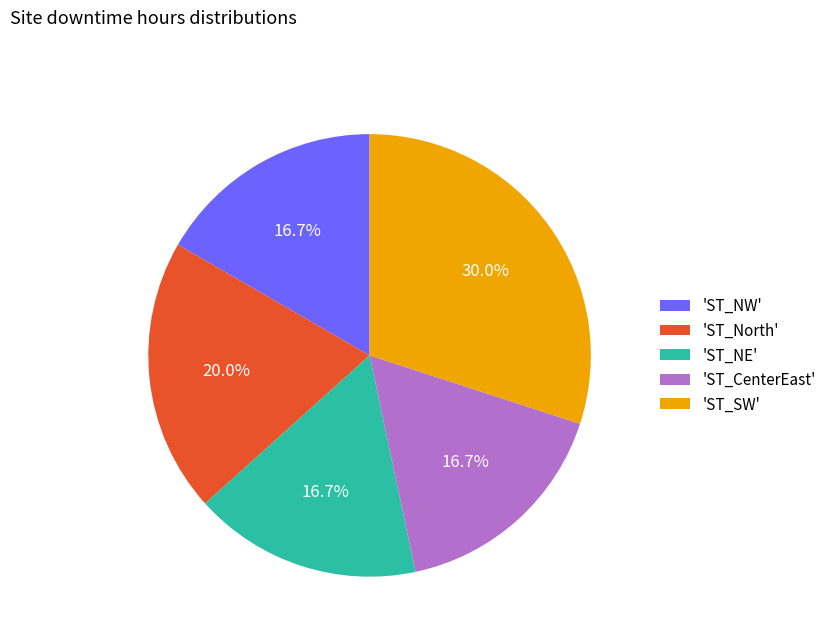

Is there a majority slice in this chart?

No